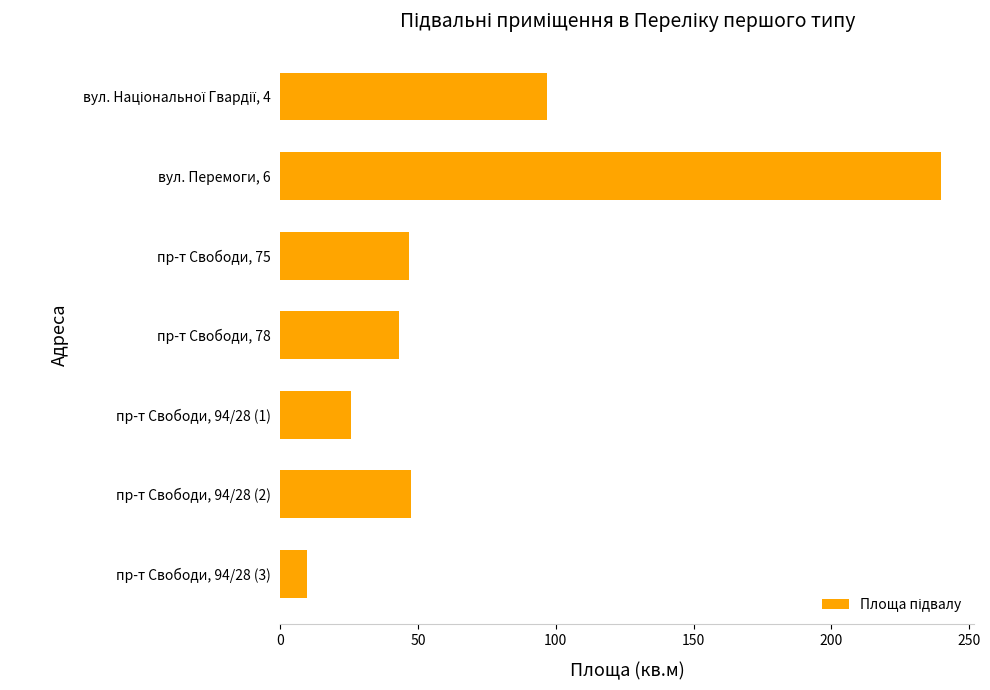

What is the difference between the values at пр-т Свободи, 94/28 (2) and пр-т Свободи, 94/28 (1)?

21.6